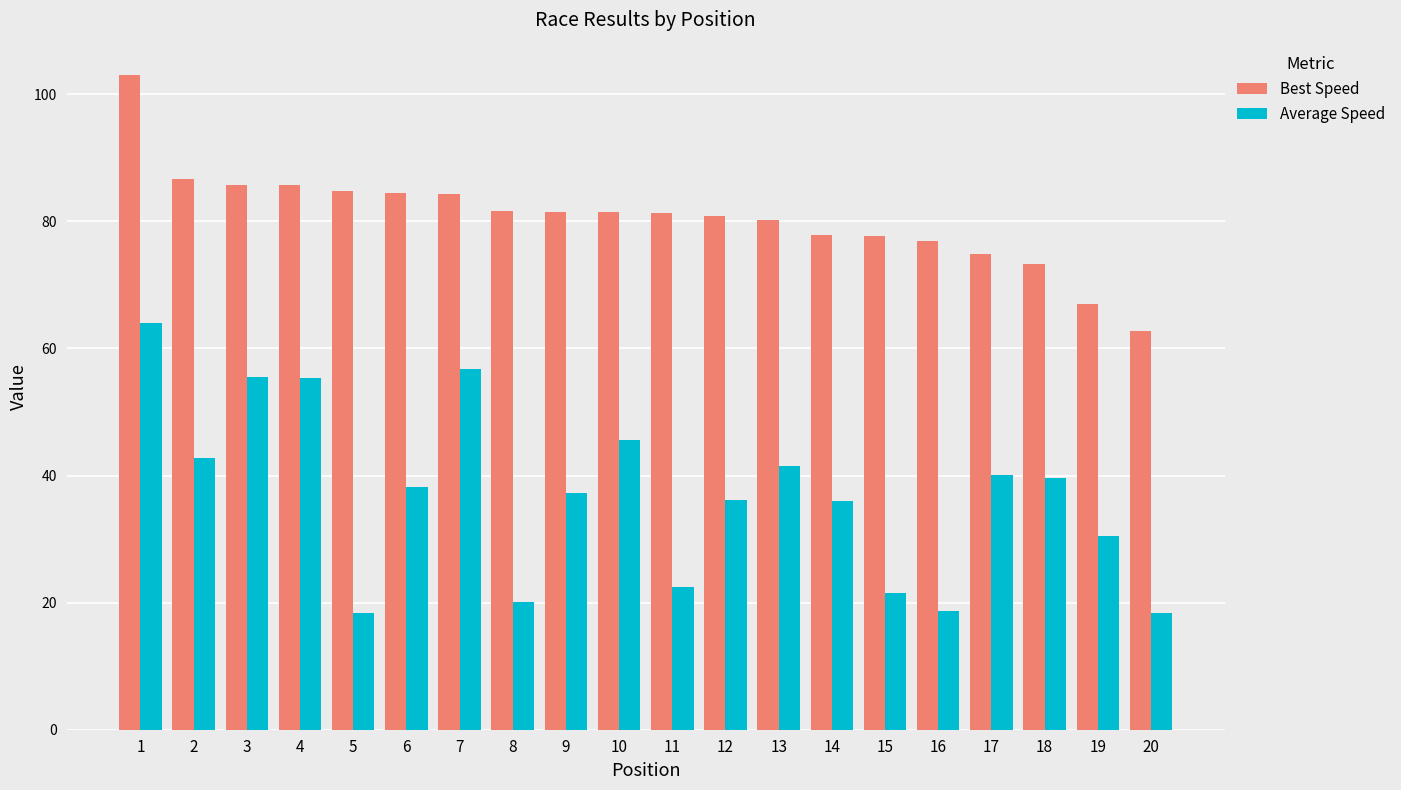

What is the difference between the maximum and second lowest values in the Best Speed series?

36.0